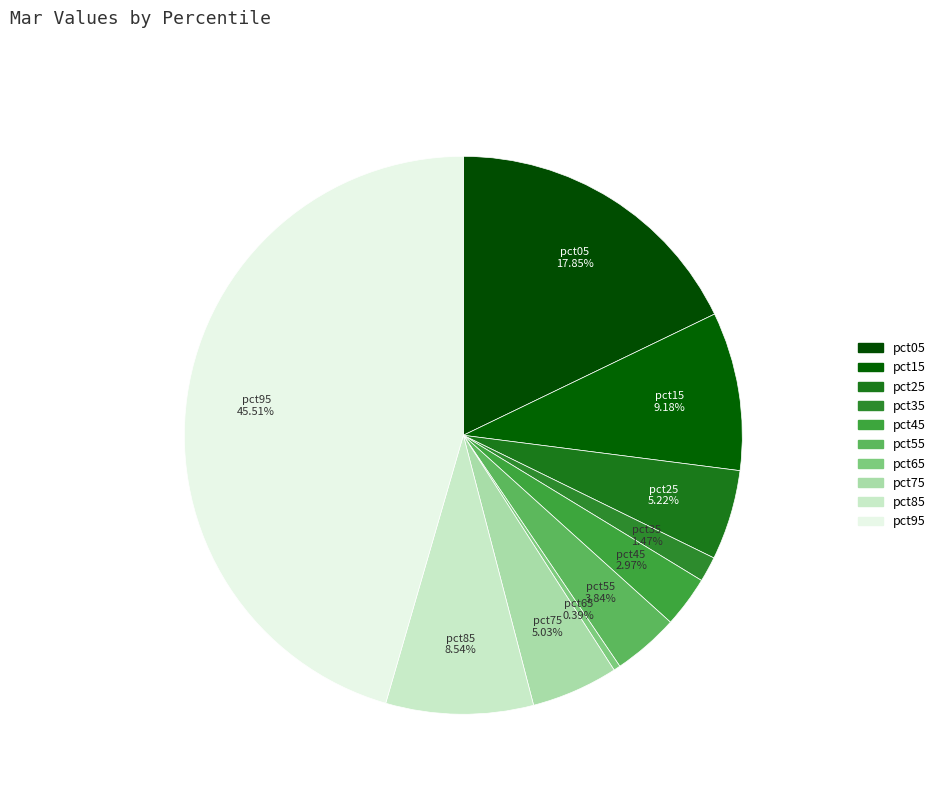

To the nearest percent, what portion does pct05 represent?

18%